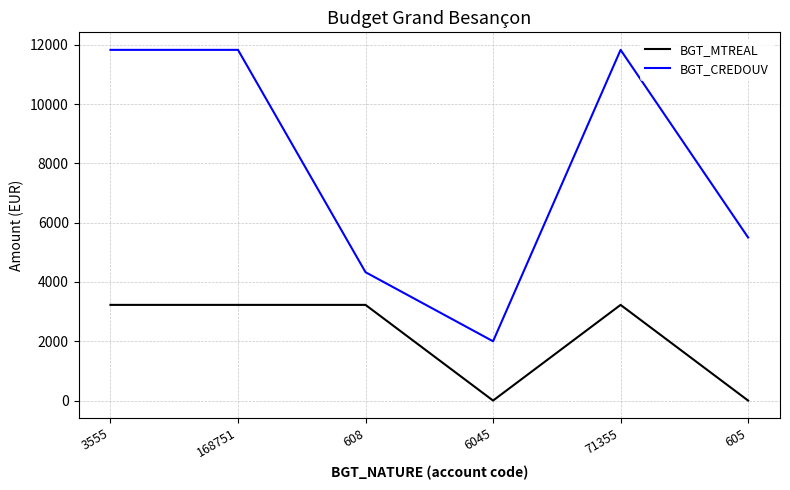

What are all the series names shown in the legend?

BGT_MTREAL, BGT_CREDOUV